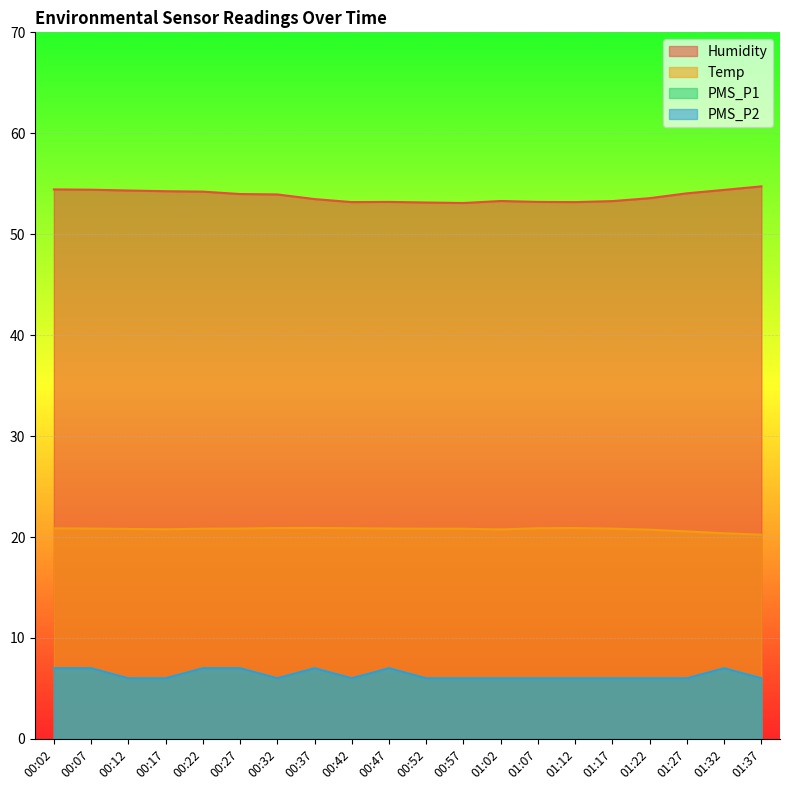

At how many categories does at least one series exceed 20?

20